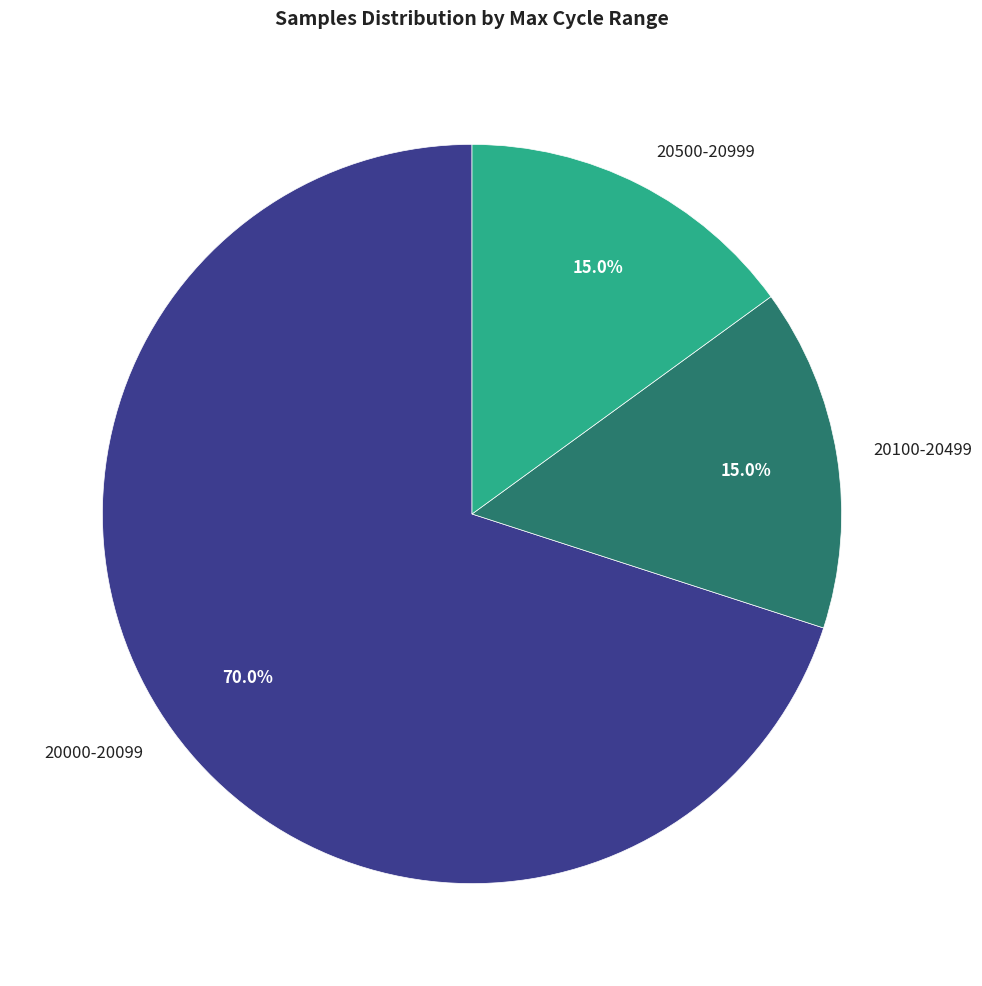

How much of the chart is everything except 20100-20499?

85.0%